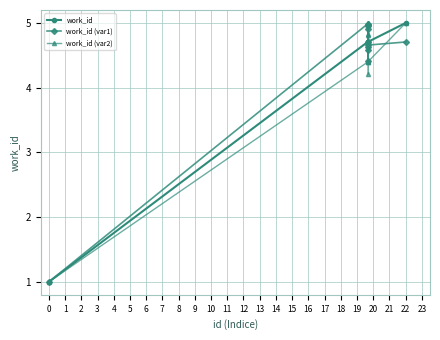

What is the value of the work_id point at the 7th from the left?

4.7